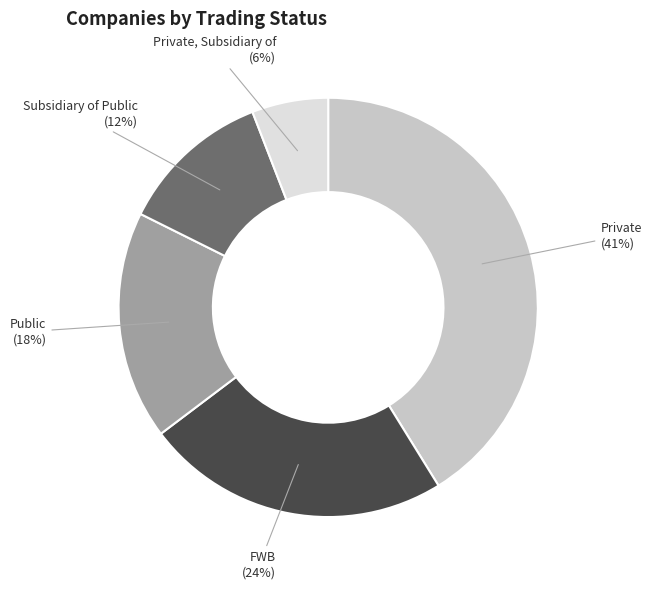

To the nearest percent, what is the average slice percentage?

20%